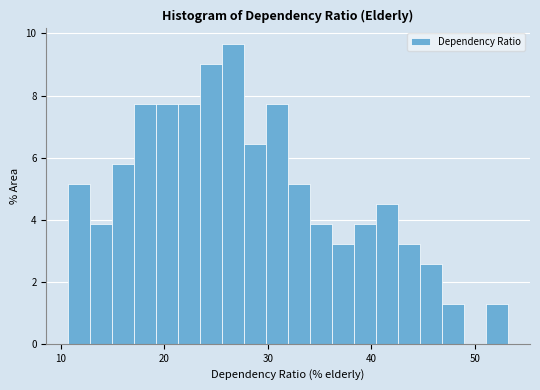

Read against the x-axis, roughly where is the centre of the tallest bar?

27